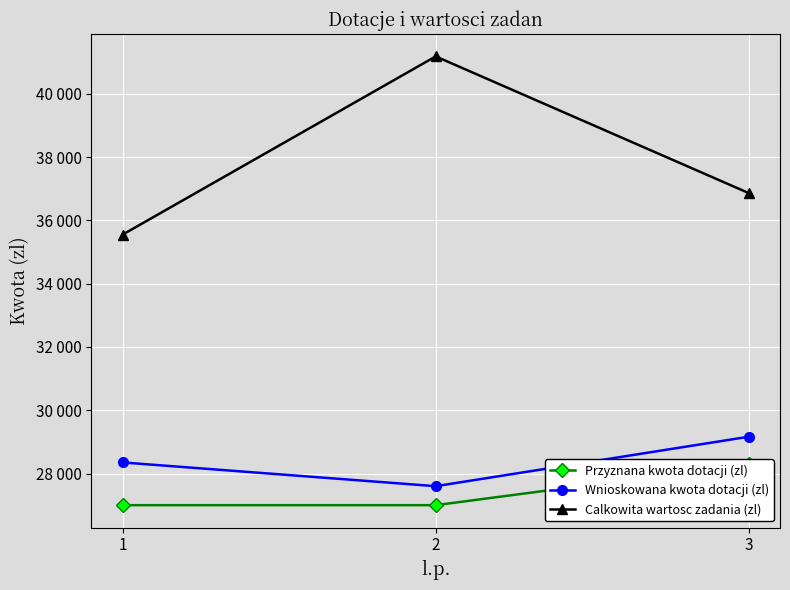

Which category has the highest value in the Calkowita wartosc zadania (zl) series?

2